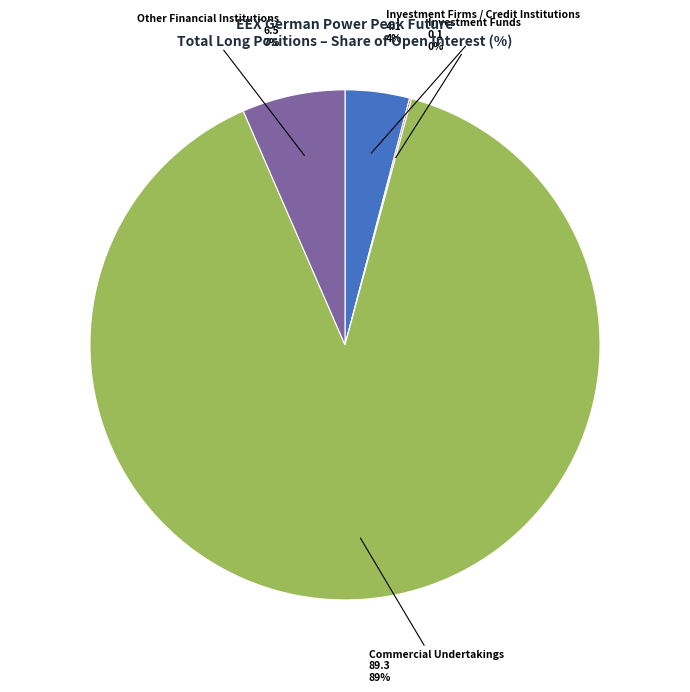

Which slice represents more than half of the pie?

Commercial Undertakings